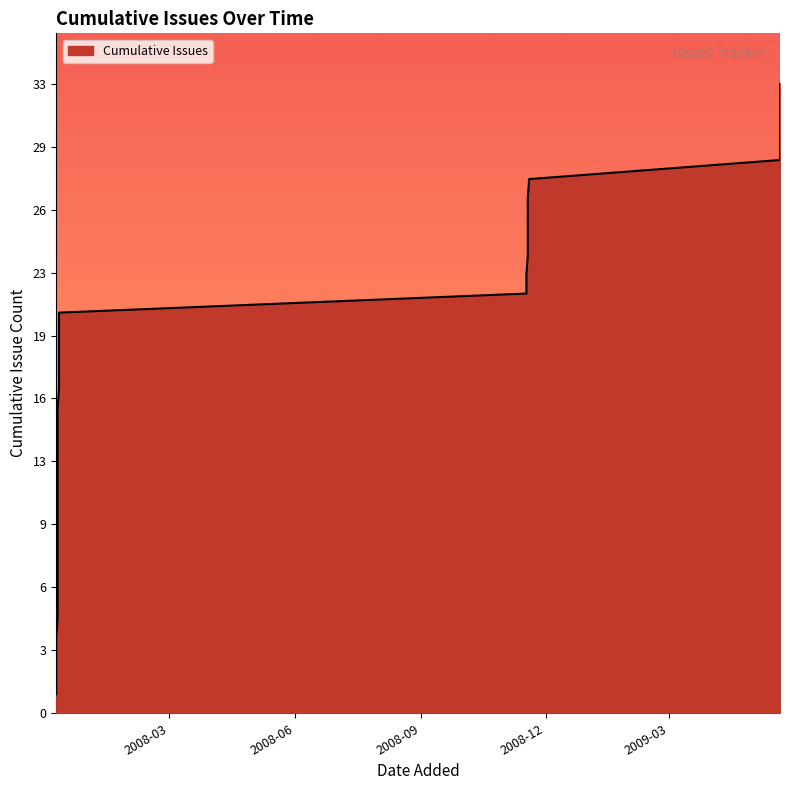

What is the value of the 20th point from the left?

17